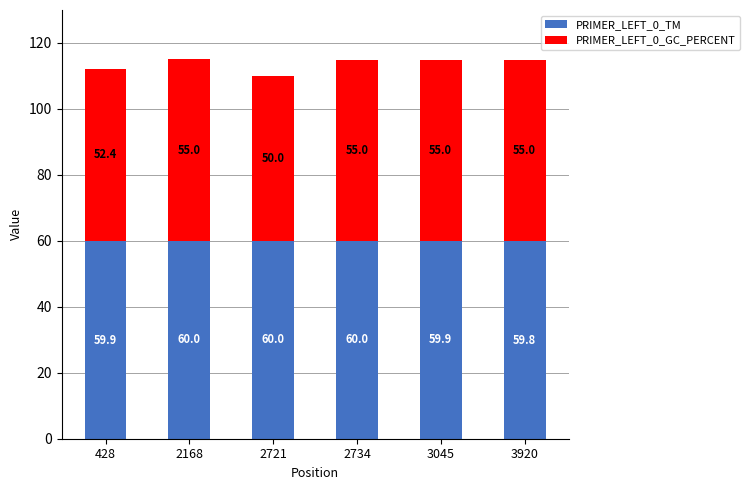

What is the total value across all series at 2721?

110.0